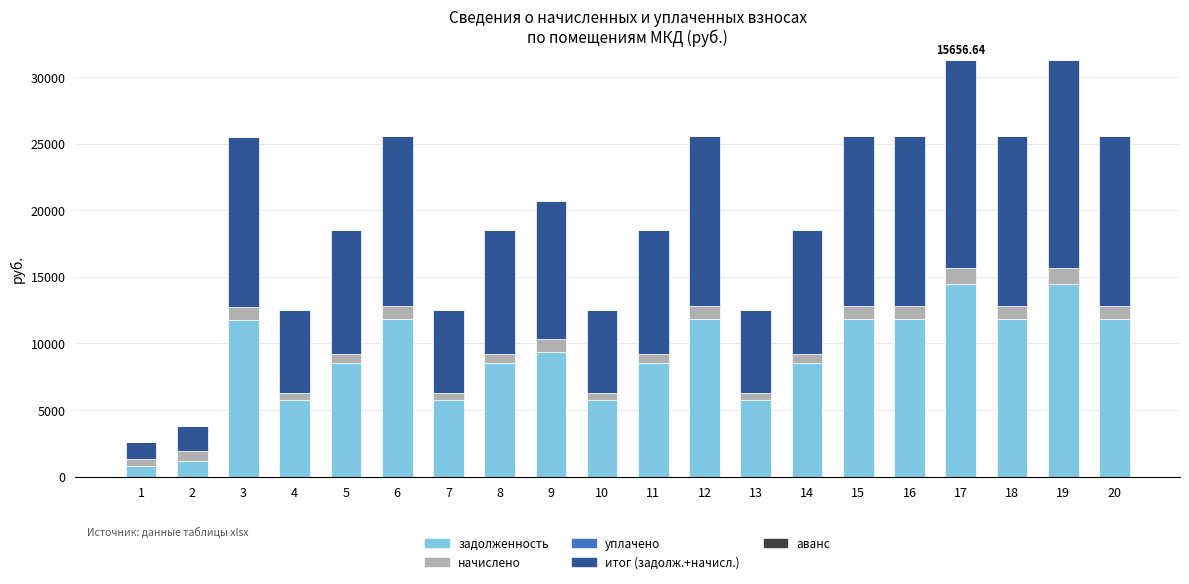

The задолженность series shows 18071.1 at 3. True or false?

False